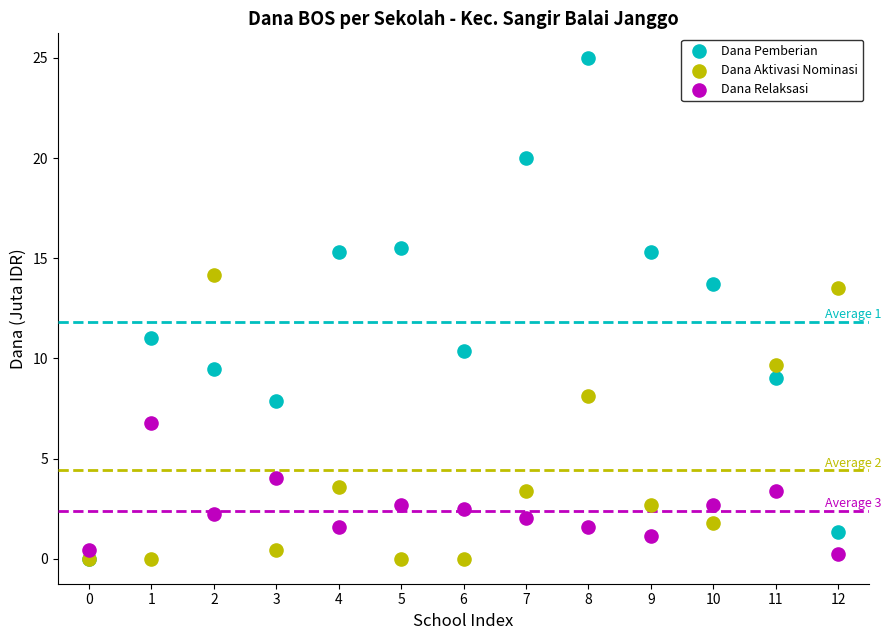

In the Dana Pemberian series, what Y value is closest to 12?

11.0